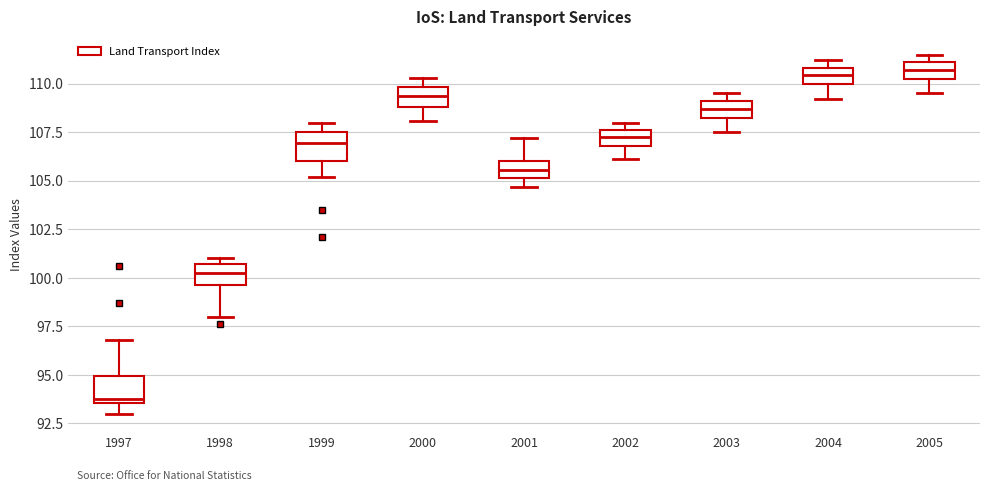

Where does the lower whisker of the box at x = 2003 end on the y-axis? The values are not printed on the chart, so give them approximately, as read against the axis.

107.5